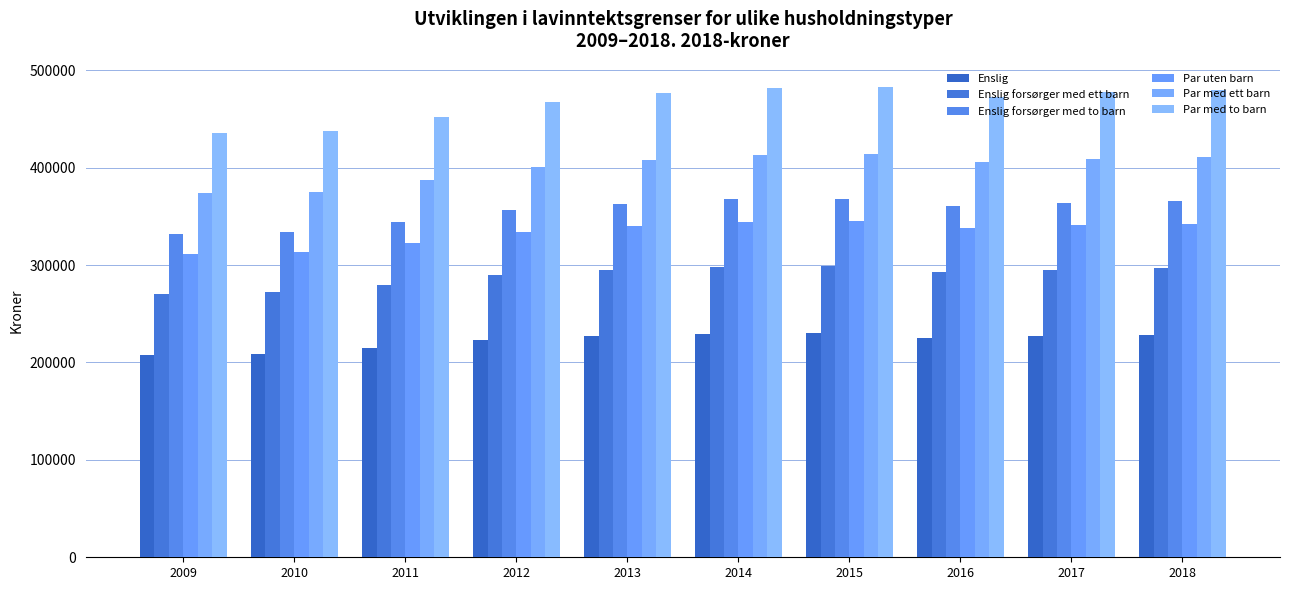

The Par med ett barn series shows 555852 at 2015. True or false?

False